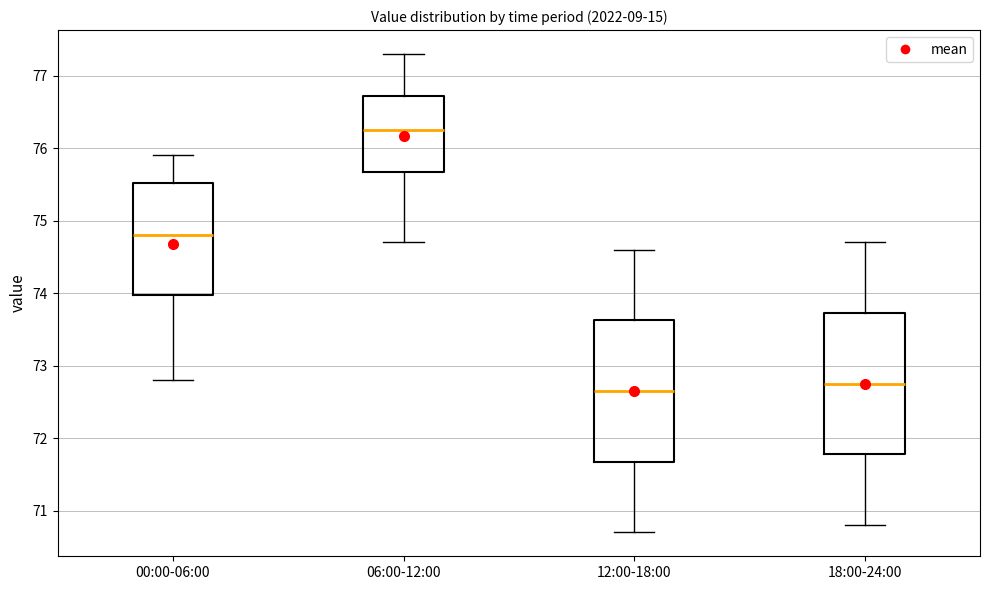

Where is the upper edge of the box for 06:00-12:00 on the y-axis? The values are not printed on the chart, so give them approximately, as read against the axis.

76.7